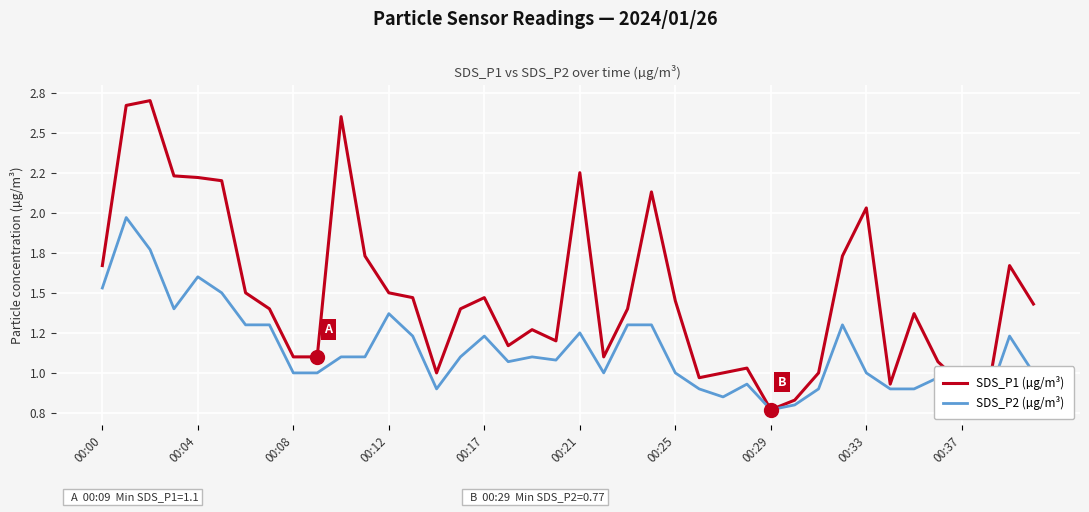

True or false: SDS_P1 (µg/m³) and SDS_P2 (µg/m³) cross at least once.

False